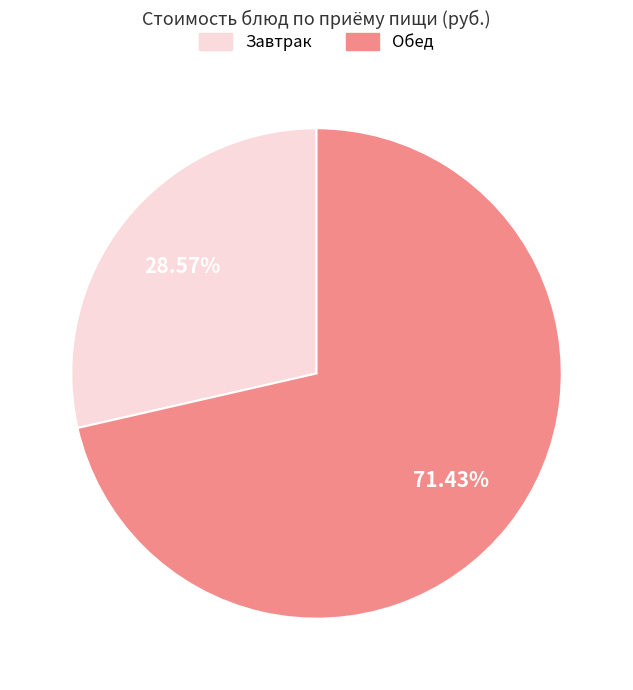

Does any single category account for the majority?

Yes